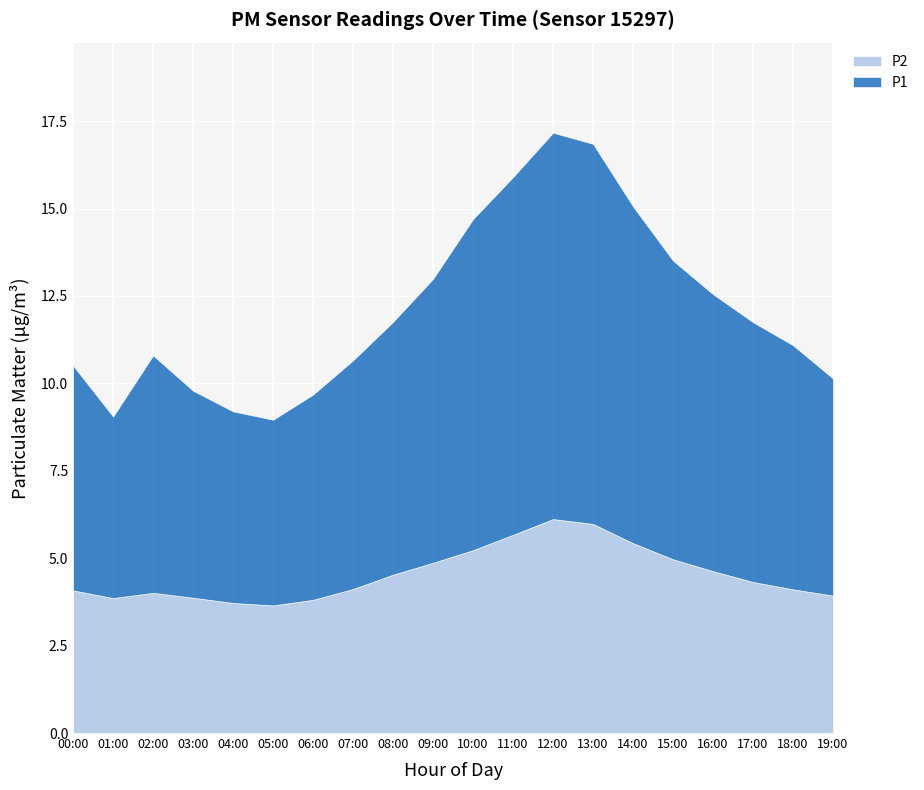

Reading left to right, list all the values displayed in this chart.

P1: 6.4	5.2	6.8	5.9	5.5	5.3	5.9	6.5	7.2	8.1	9.5	10.2	11.1	10.9	9.6	8.5	7.9	7.4	7.0	6.2
P2: 4.1	3.9	4.0	3.9	3.7	3.6	3.8	4.1	4.5	4.9	5.2	5.7	6.1	6.0	5.4	5.0	4.6	4.3	4.1	3.9